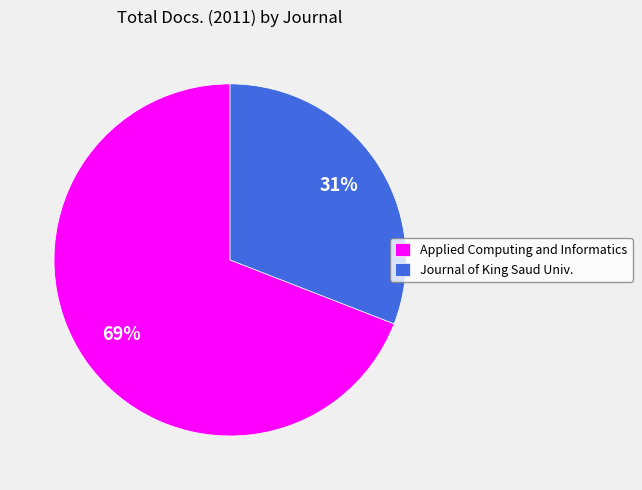

Do Applied Computing and Informatics and Journal of King Saud Univ. together represent more than half of the pie?

Yes